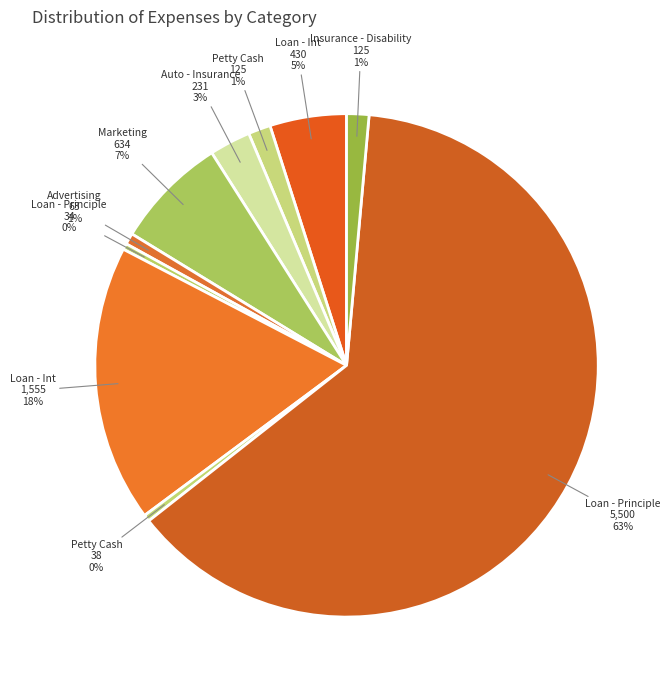

How many segments does this pie chart have?

10